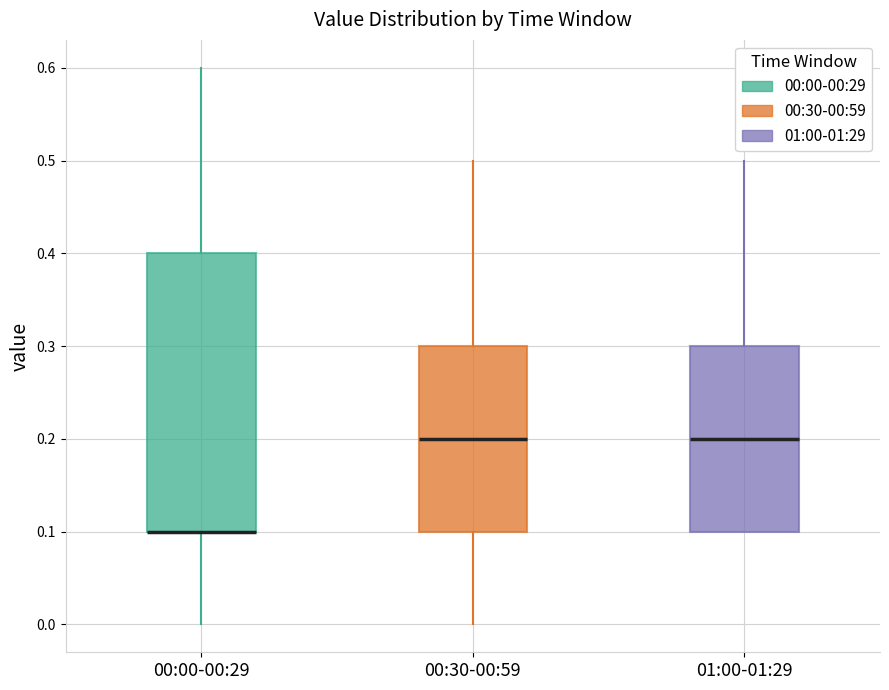

Which box is the tallest, from its lower edge to its upper edge?

00:00-00:29